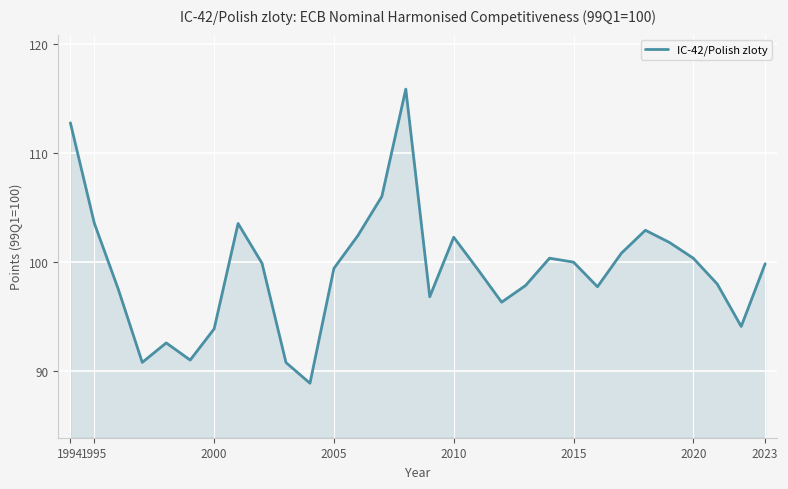

What is the minimum value shown in the chart?

88.9